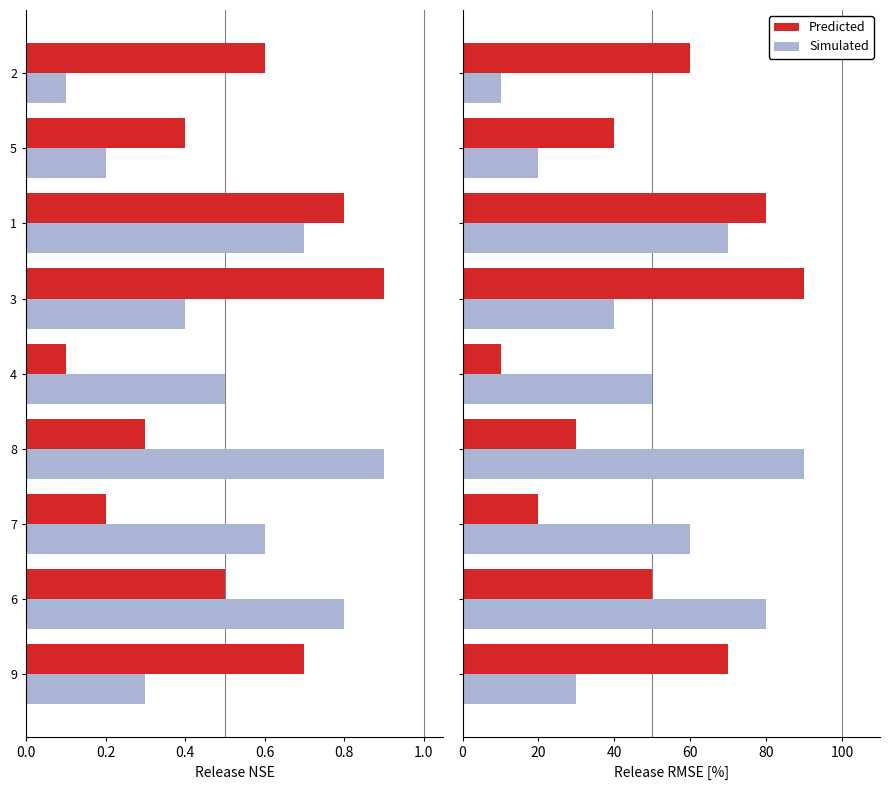

Which series has the largest total across all categories?

Predicted